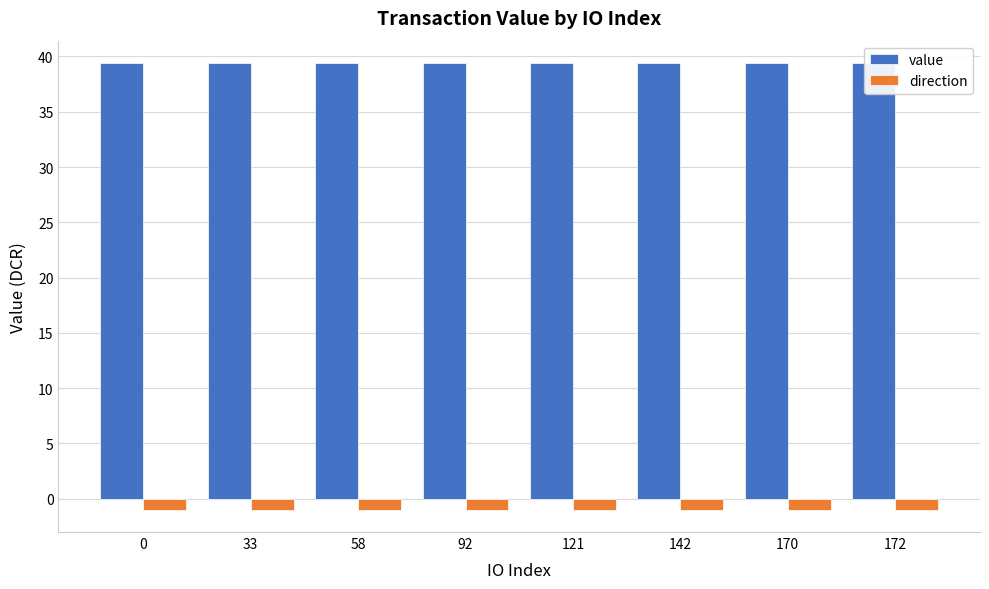

Read the direction value at 170.

-1.0